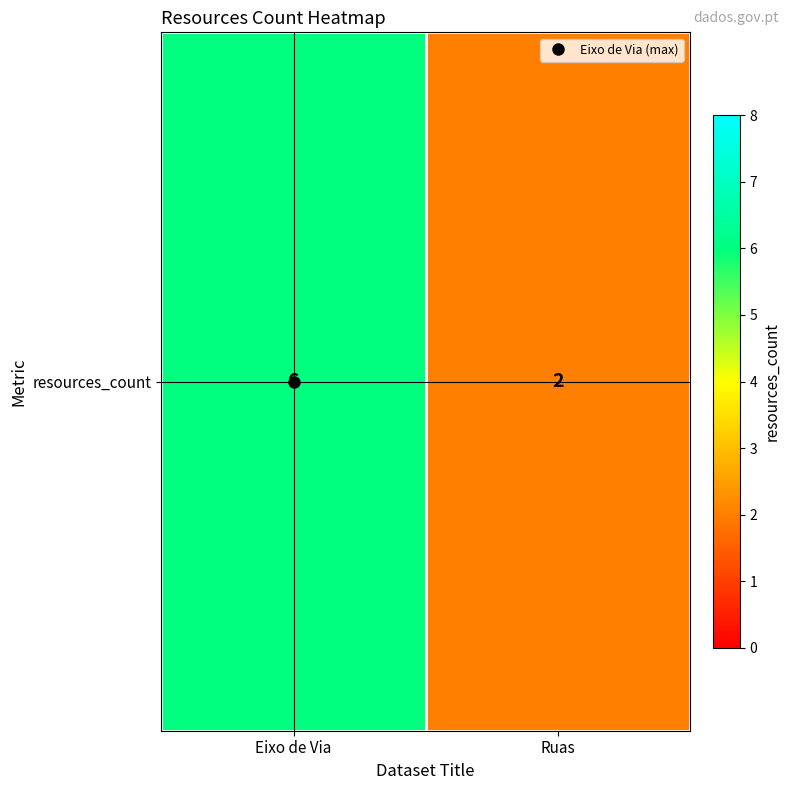

Is it true that the value at Eixo de Via is 6?

True